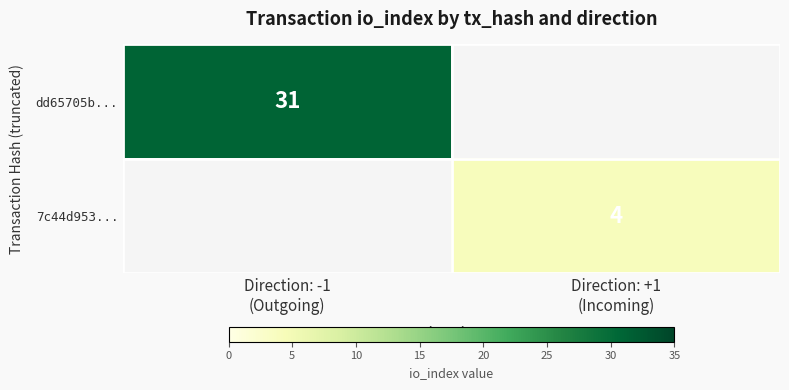

How many series are shown in this chart?

2